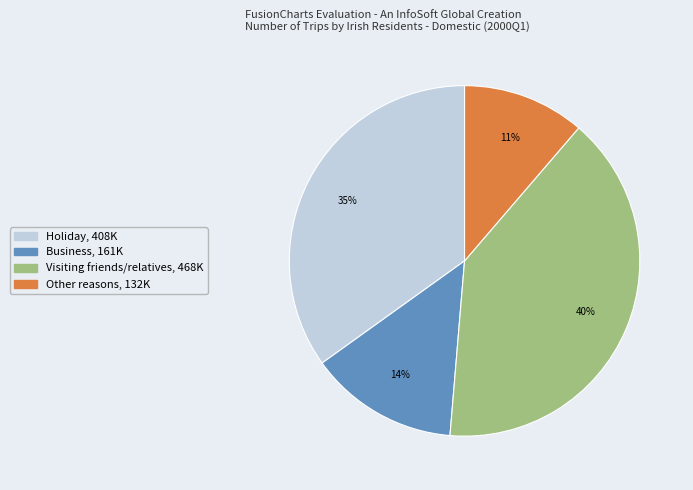

Count the number of slices in the pie.

4